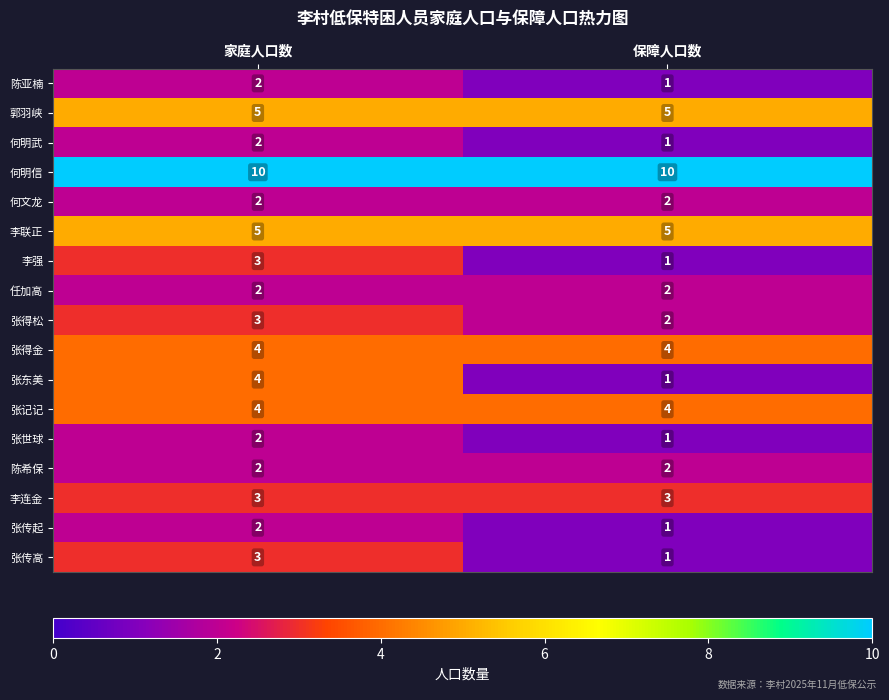

Read the 李联正 value at 家庭人口数.

5